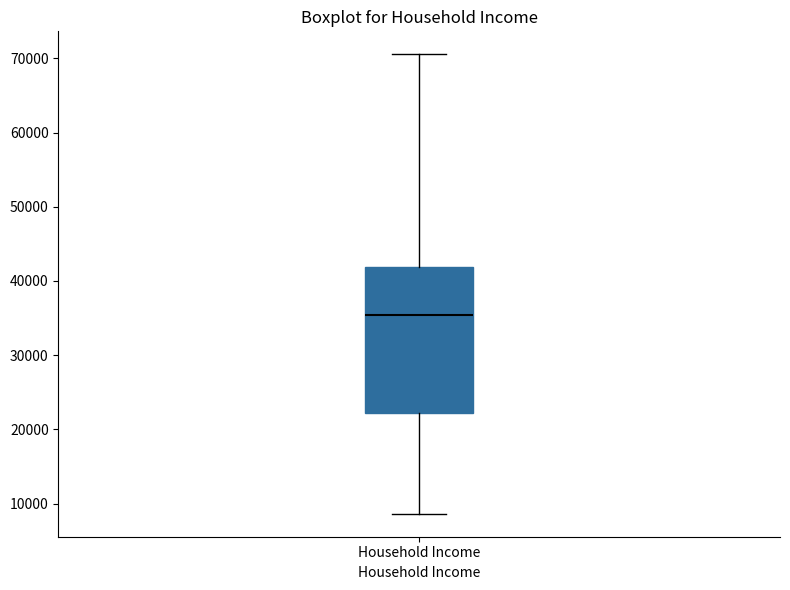

Transcribe this box plot: give where the median line is, the range the box spans, and where the two whiskers end, as read against the y-axis. The values are not printed on the chart, so give them approximately, as read against the axis.

median 35000, box 22000 to 42000, whiskers 9000 to 71000